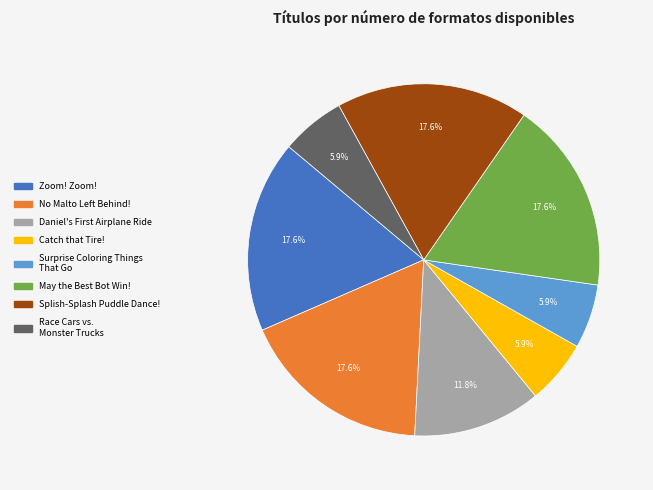

Is there a majority slice in this chart?

No